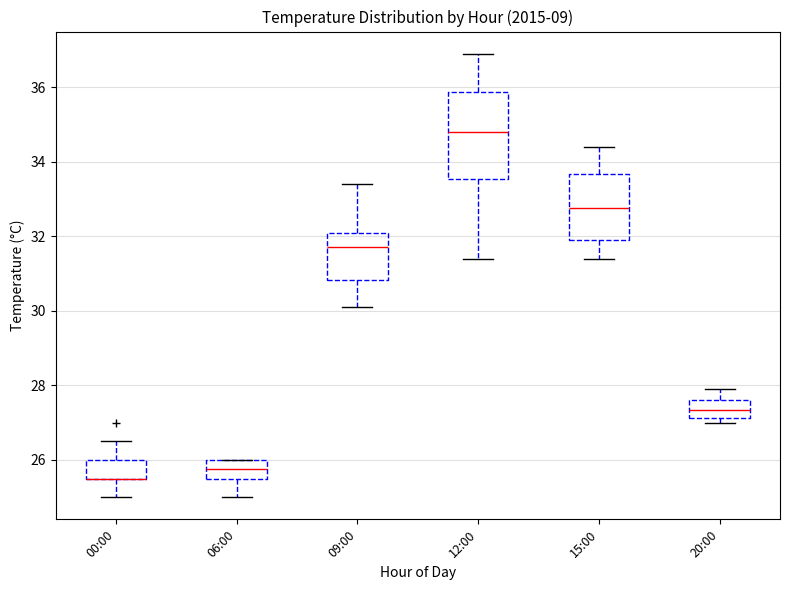

Which box is the tallest, from its lower edge to its upper edge?

12:00